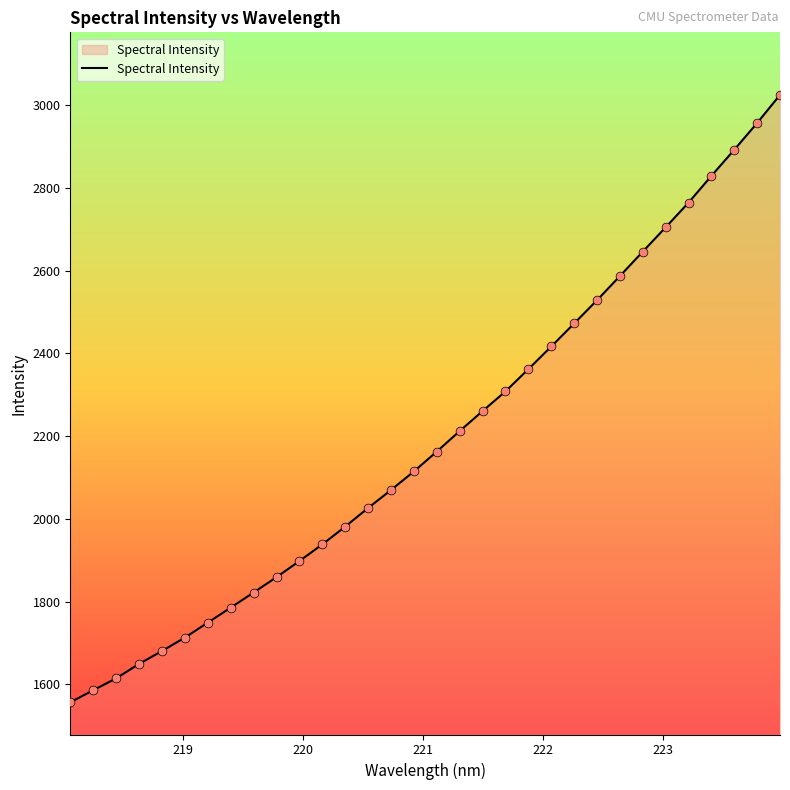

What is the difference between the maximum and minimum values?

1468.3